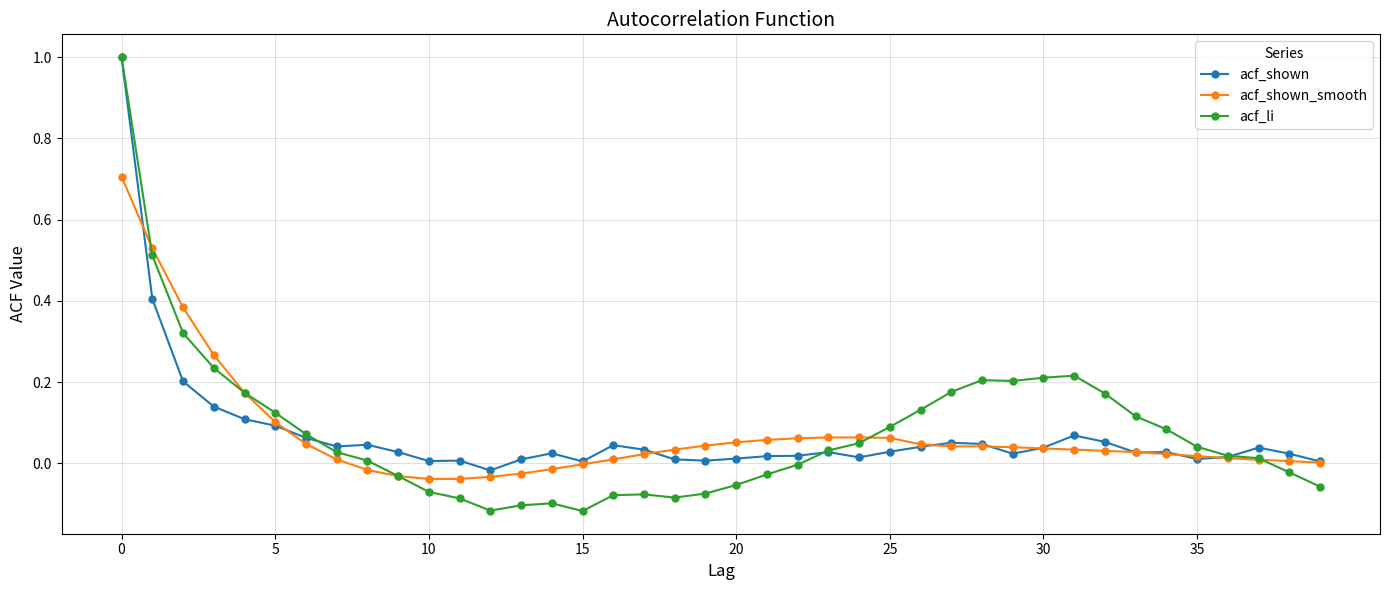

What is the highest value of the acf_shown_smooth series?

0.7